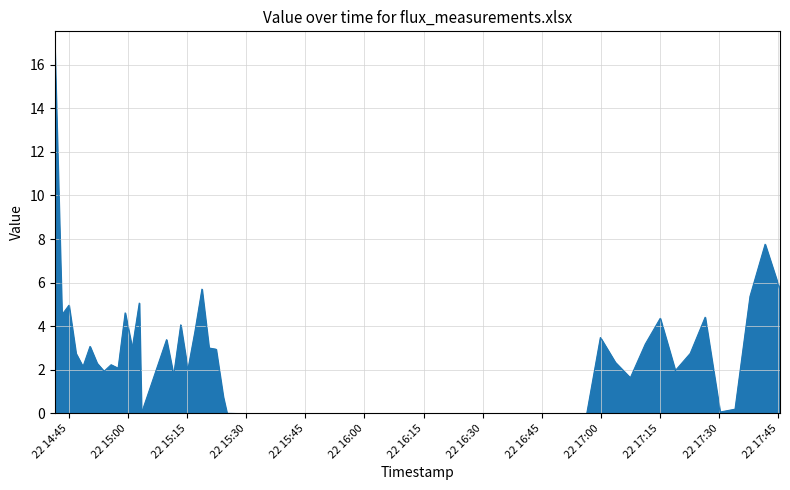

Where is the data nearest to the value 8?

2015-08-22 17:41:40